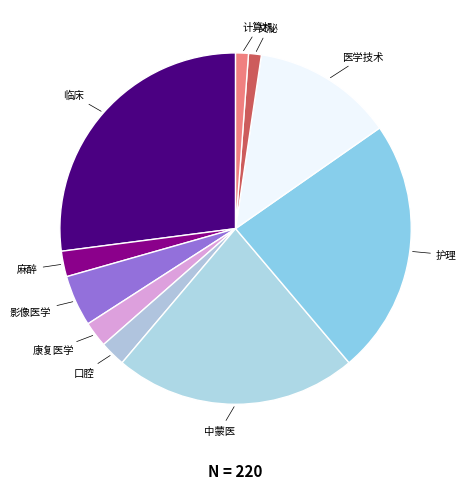

Count the number of slices in the pie.

10